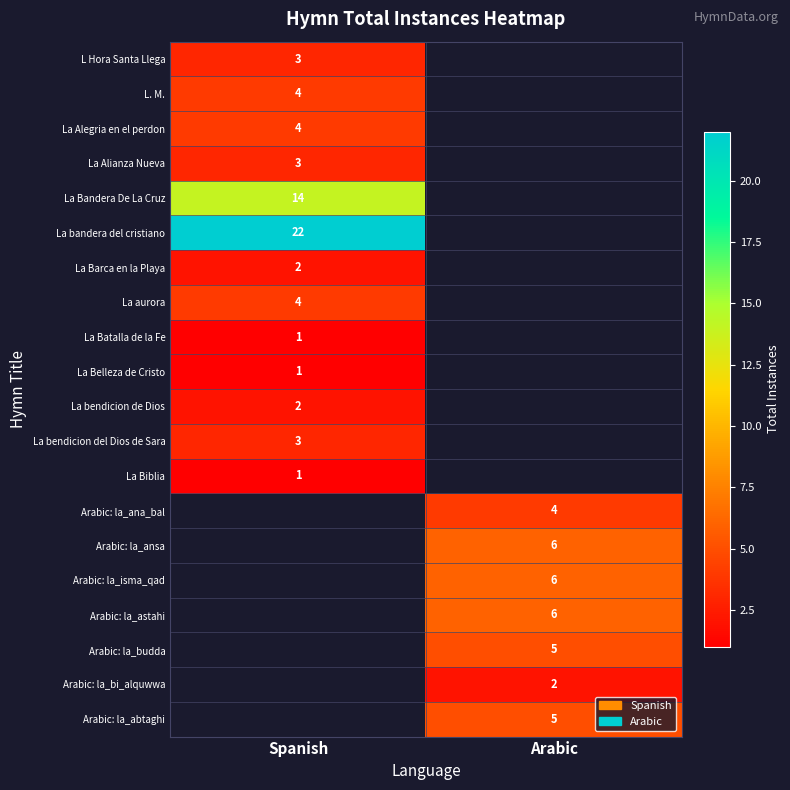

Which has a higher value, Spanish or Arabic?

Arabic